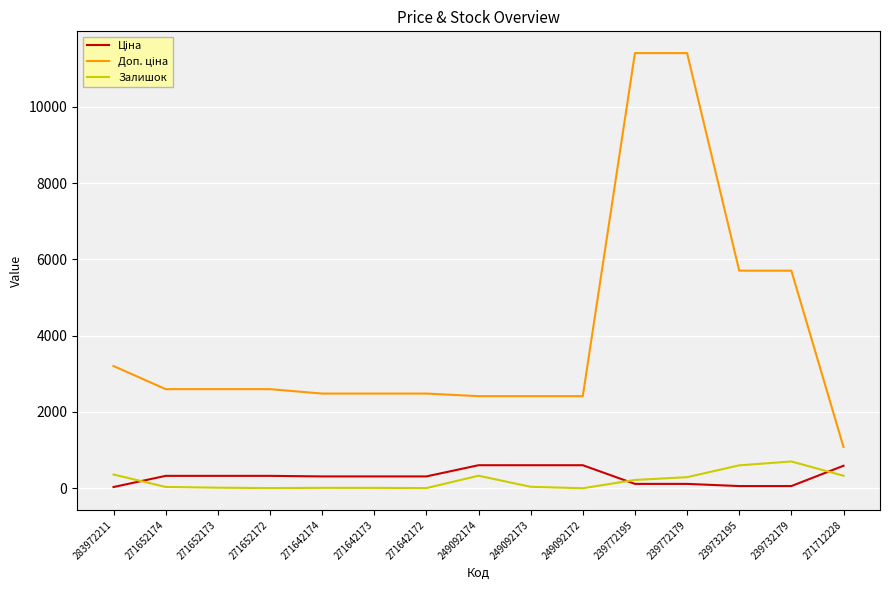

What is the greatest value displayed?

11410.0